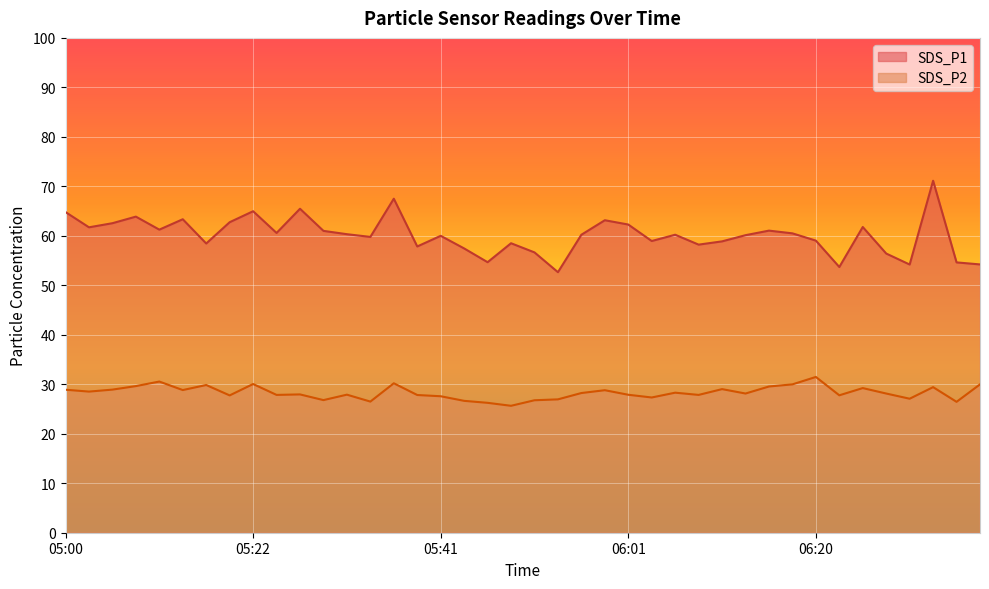

True or false: SDS_P1 and SDS_P2 intersect in this chart.

False